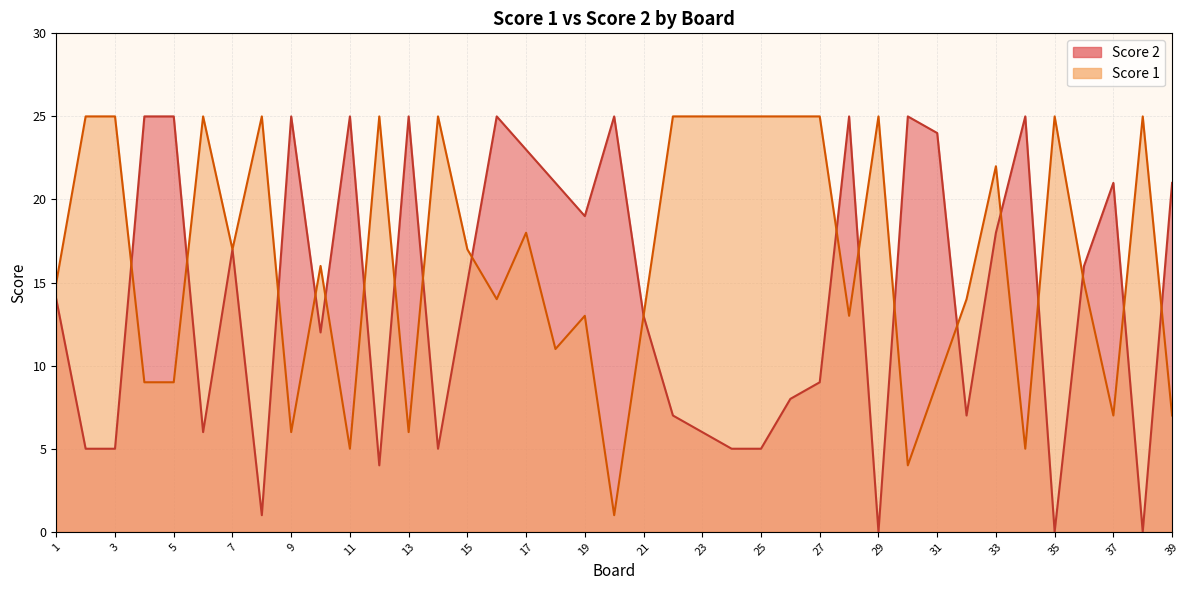

The value of Score 1 at 33 is 22. True or false?

True